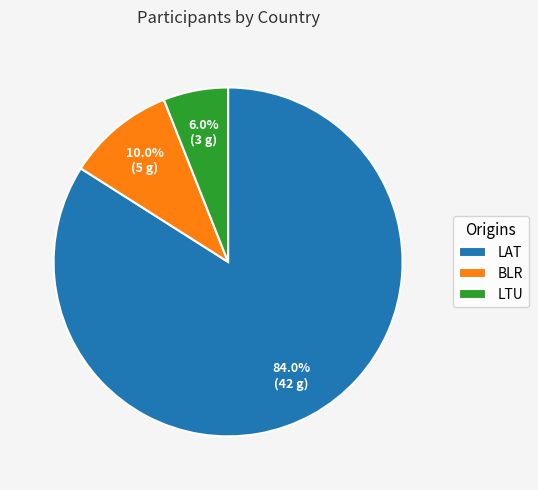

To the nearest percent, what percentage of the pie is BLR?

10%